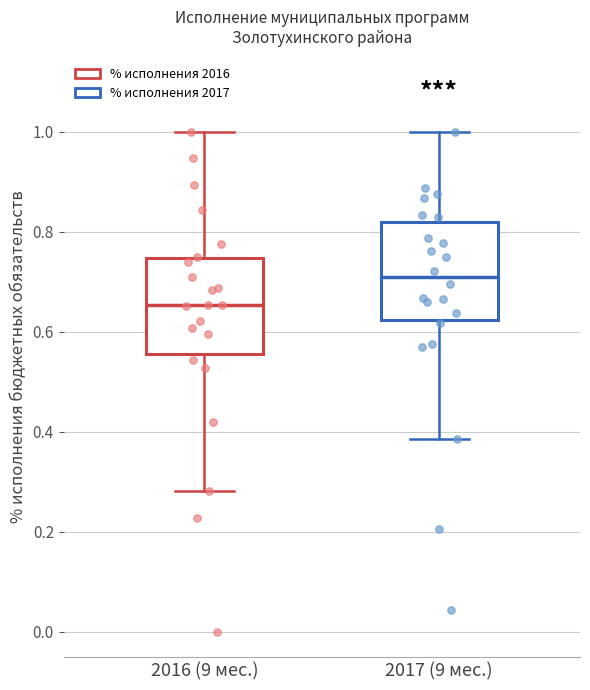

Which box has the highest median line?

2017 (9 мес.)